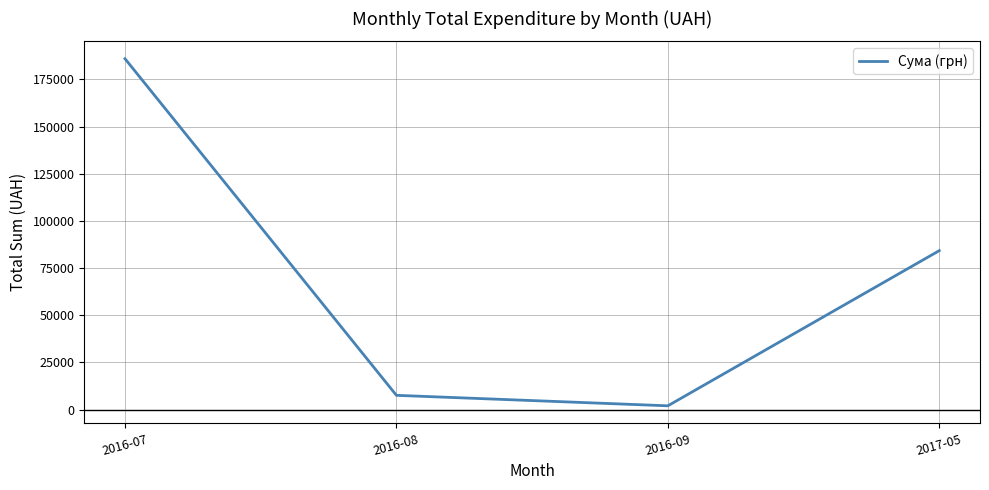

List the labels in order of value, smallest first.

2016-09, 2016-08, 2017-05, 2016-07